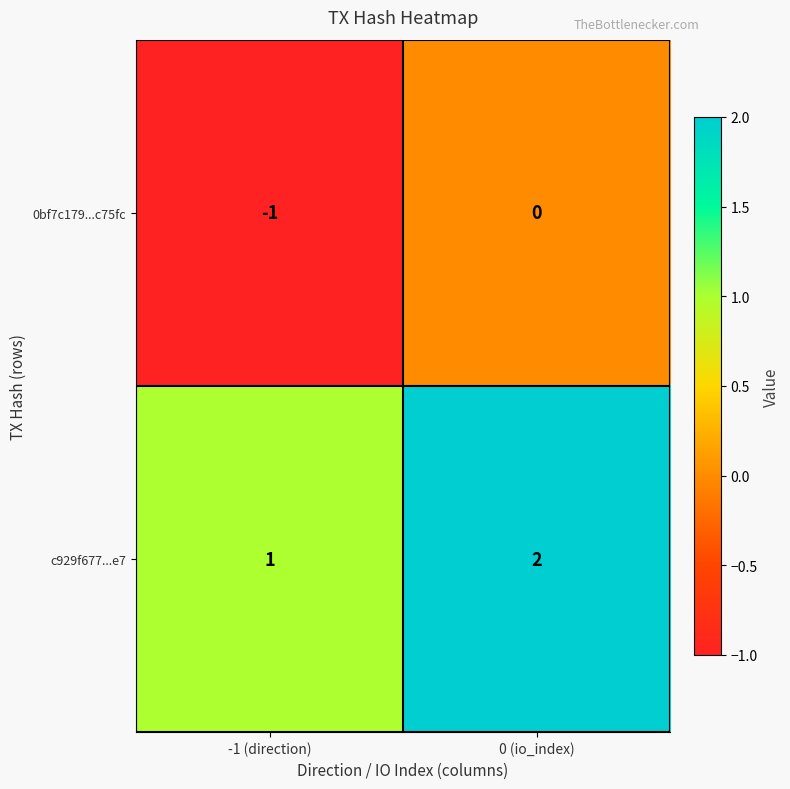

At which label is c929f677...e7 closest to 1?

-1 (direction)